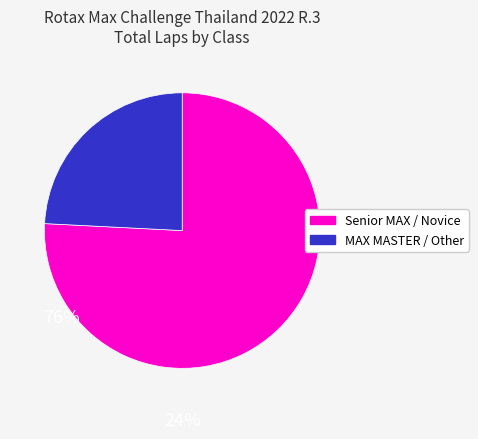

Is there any slice that represents more than half of the pie?

Yes